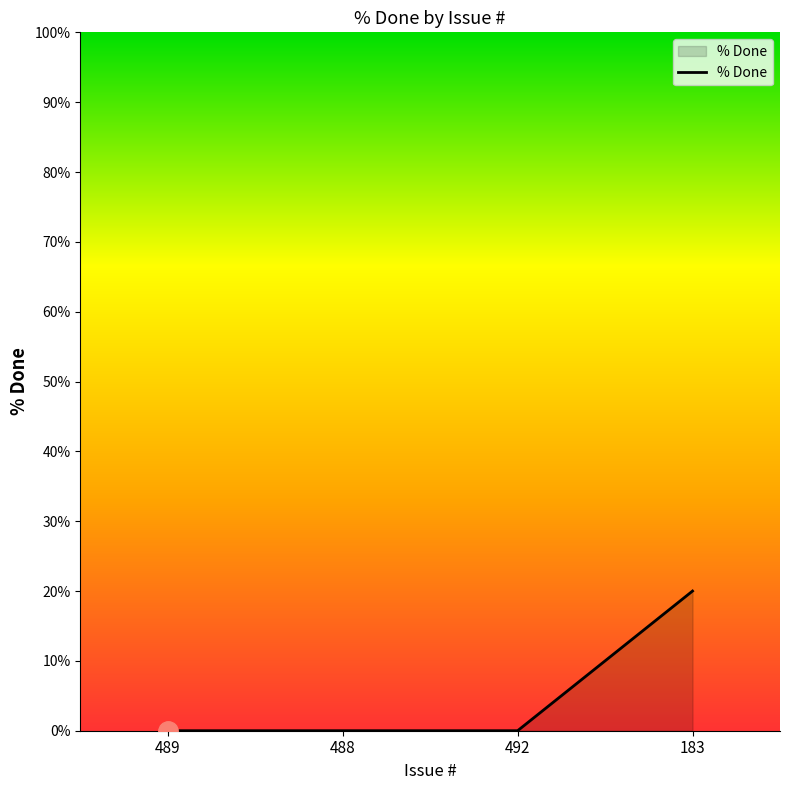

What is the greatest value displayed?

20